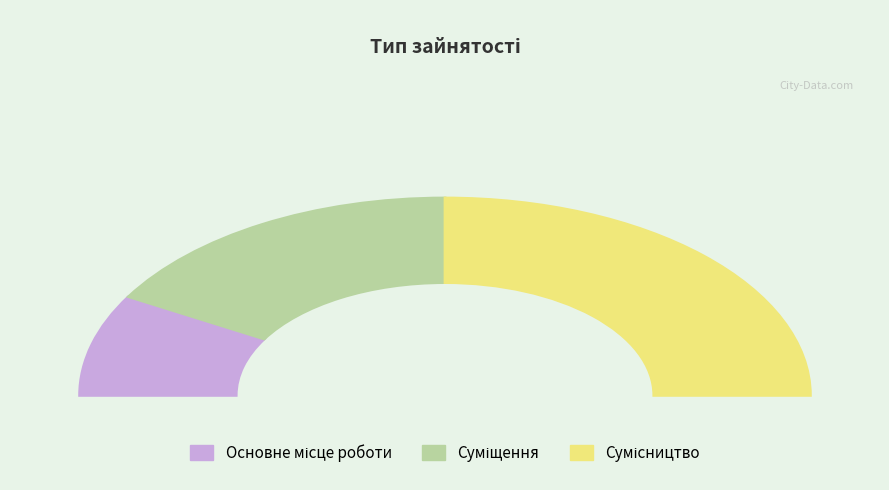

What percentage is NOT represented by Сумісництво?

50.0%